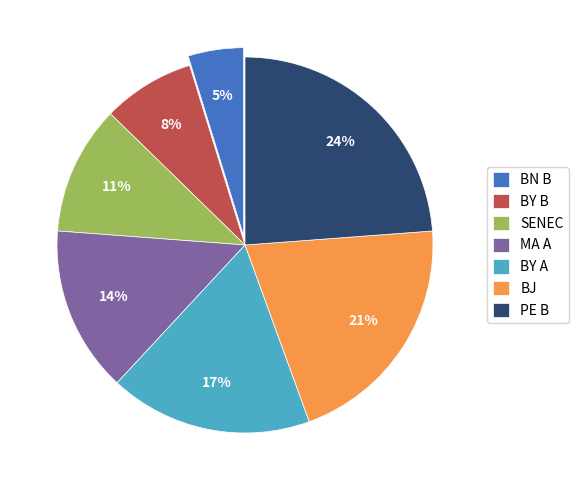

How many slices are in this pie chart?

7